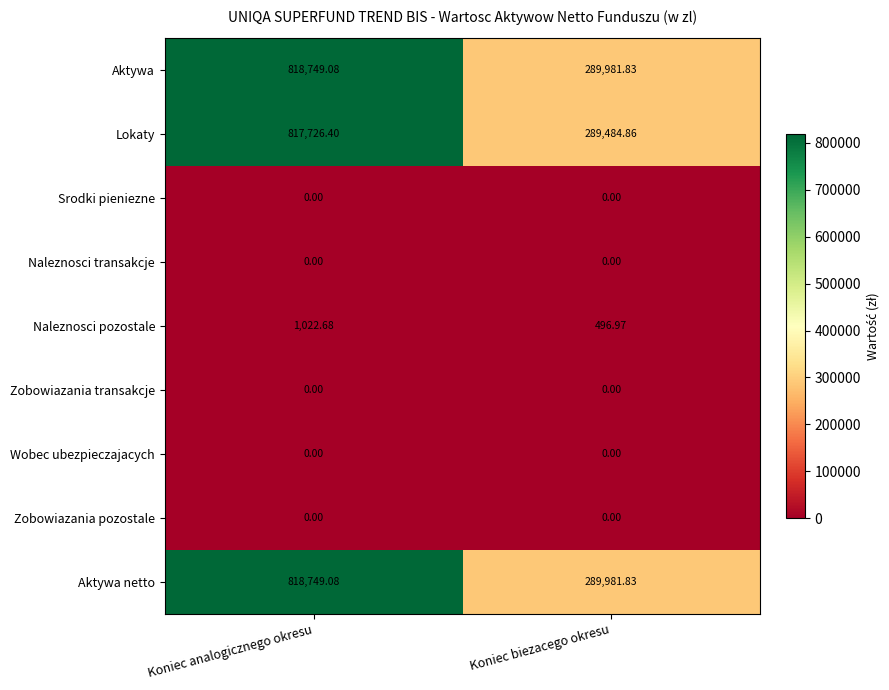

Is the value of Wobec ubezpieczajacych at Koniec analogicznego okresu greater than the value of Naleznosci pozostale at Koniec biezacego okresu?

No